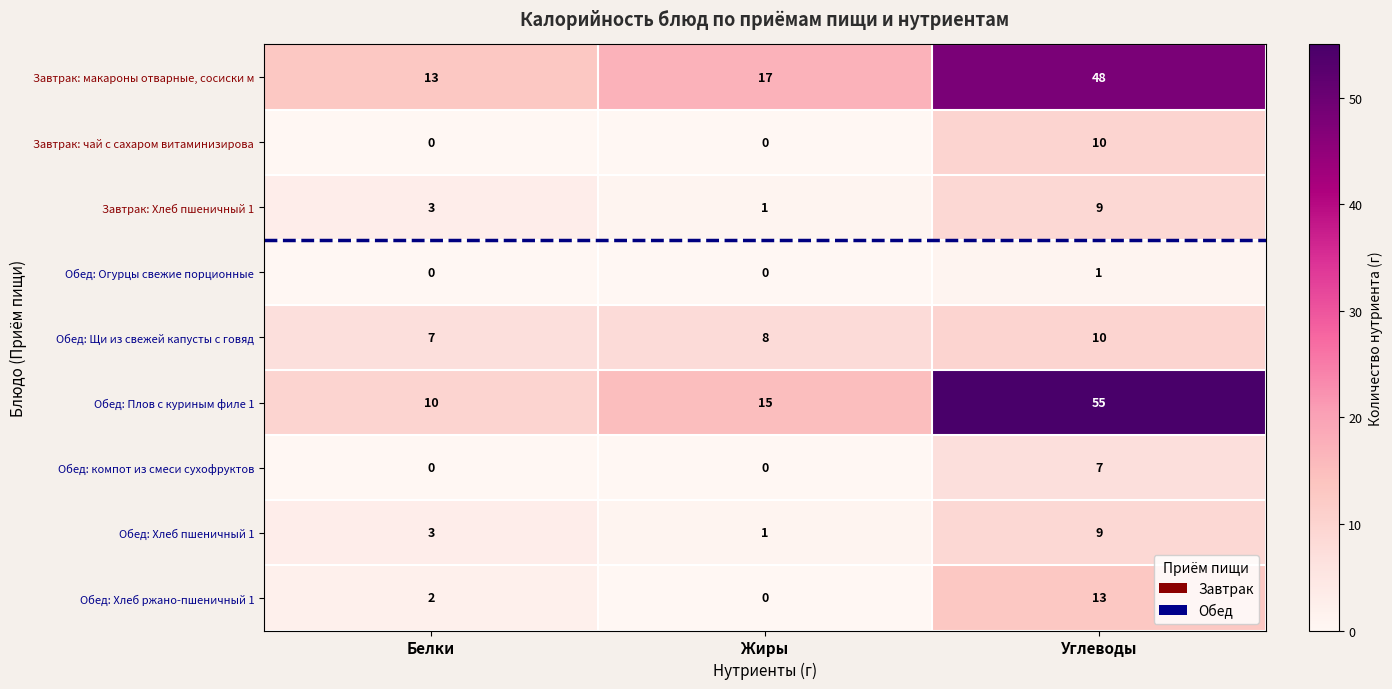

At which category is the sum across all series the highest?

Углеводы